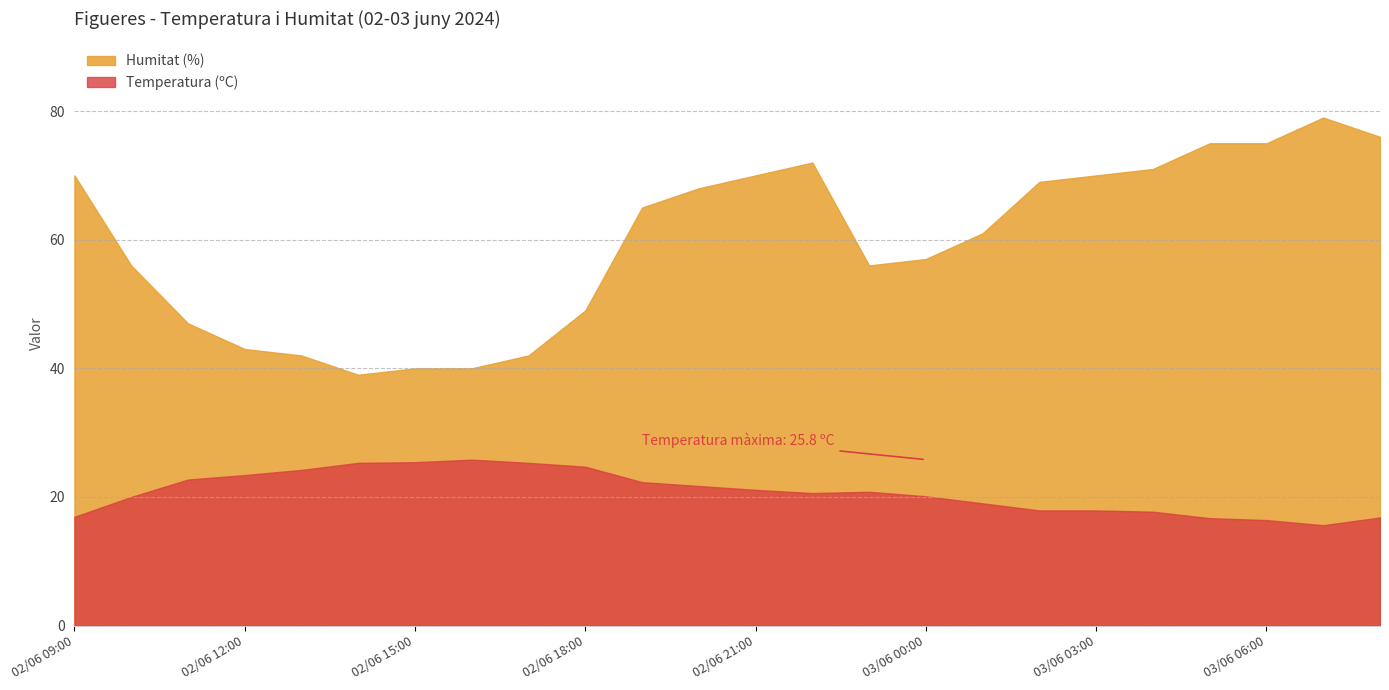

Reading left to right, list all the values displayed in this chart.

Temperatura (ºC): 16.9	20.0	22.7	23.4	24.2	25.3	25.4	25.8	25.3	24.7	22.3	21.7	21.1	20.6	20.8	20.1	19.0	17.9	17.9	17.7	16.7	16.4	15.6	16.8
Humitat (%): 70.0	56.0	47.0	43.0	42.0	39.0	40.0	40.0	42.0	49.0	65.0	68.0	70.0	72.0	56.0	57.0	61.0	69.0	70.0	71.0	75.0	75.0	79.0	76.0